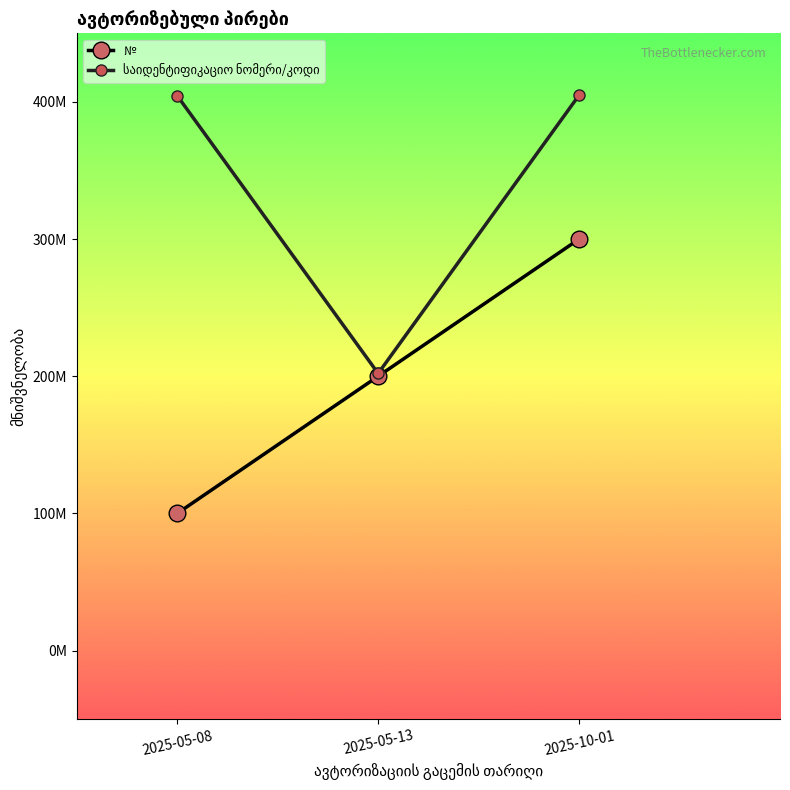

What is the label of the 3rd point from the right?

2025-05-08